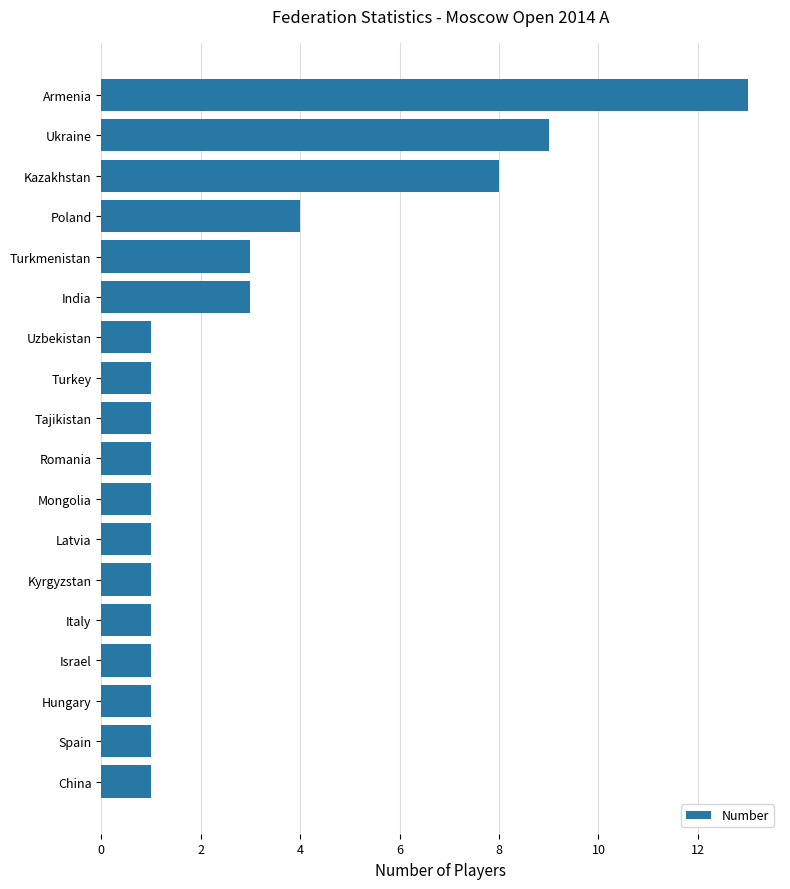

What is the sum of all values?

52